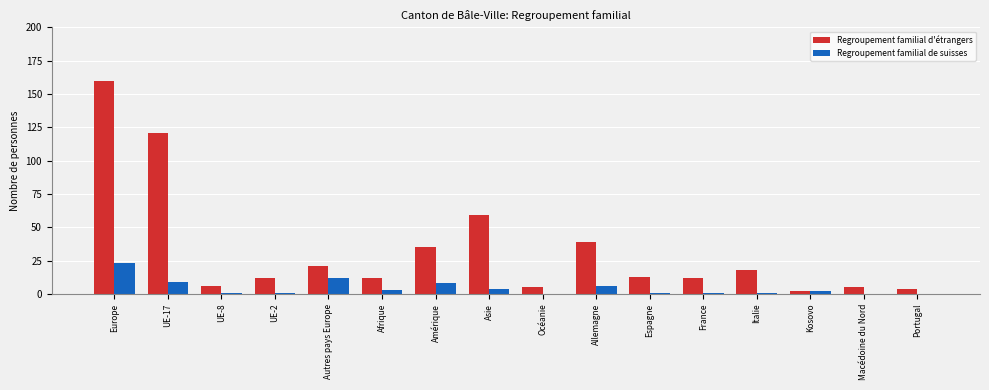

At which category is the sum across all series the highest?

Europe